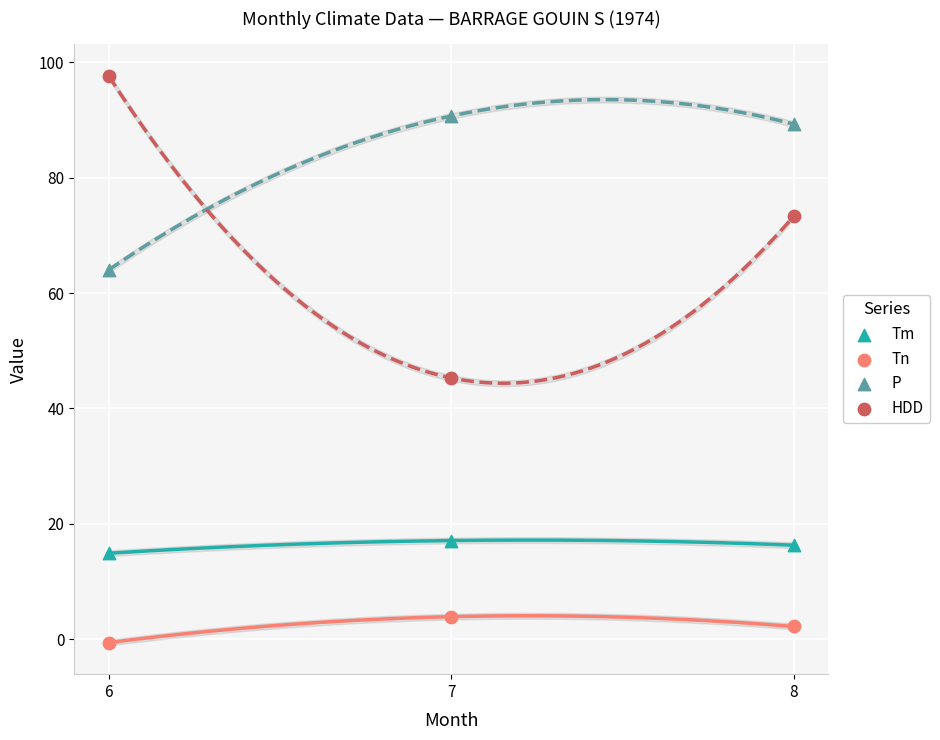

Which series has the largest Y range (max minus min)?

HDD